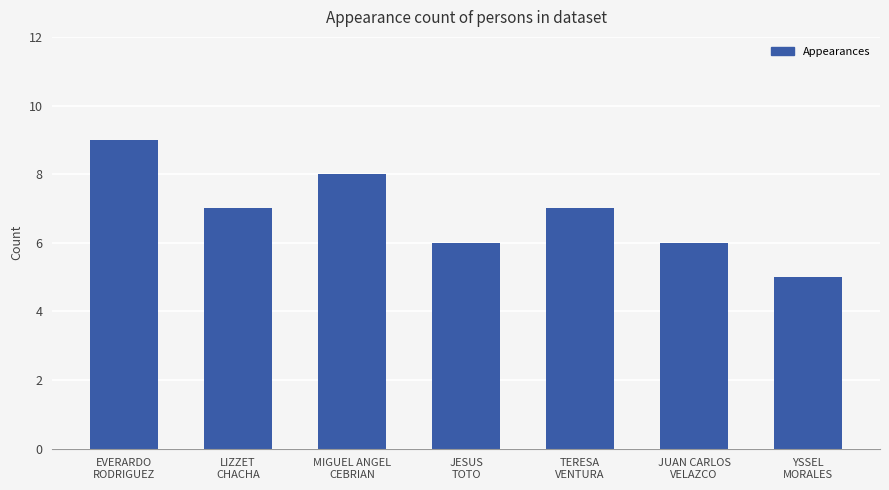

At which category does the chart reach its peak across all series?

EVERARDO
RODRIGUEZ